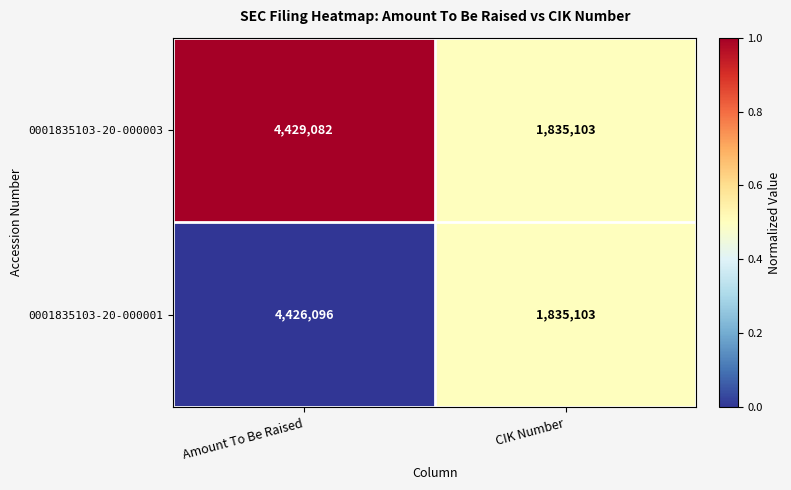

What is the sum of the 0001835103-20-000003 values at CIK Number and Amount To Be Raised?

6264185